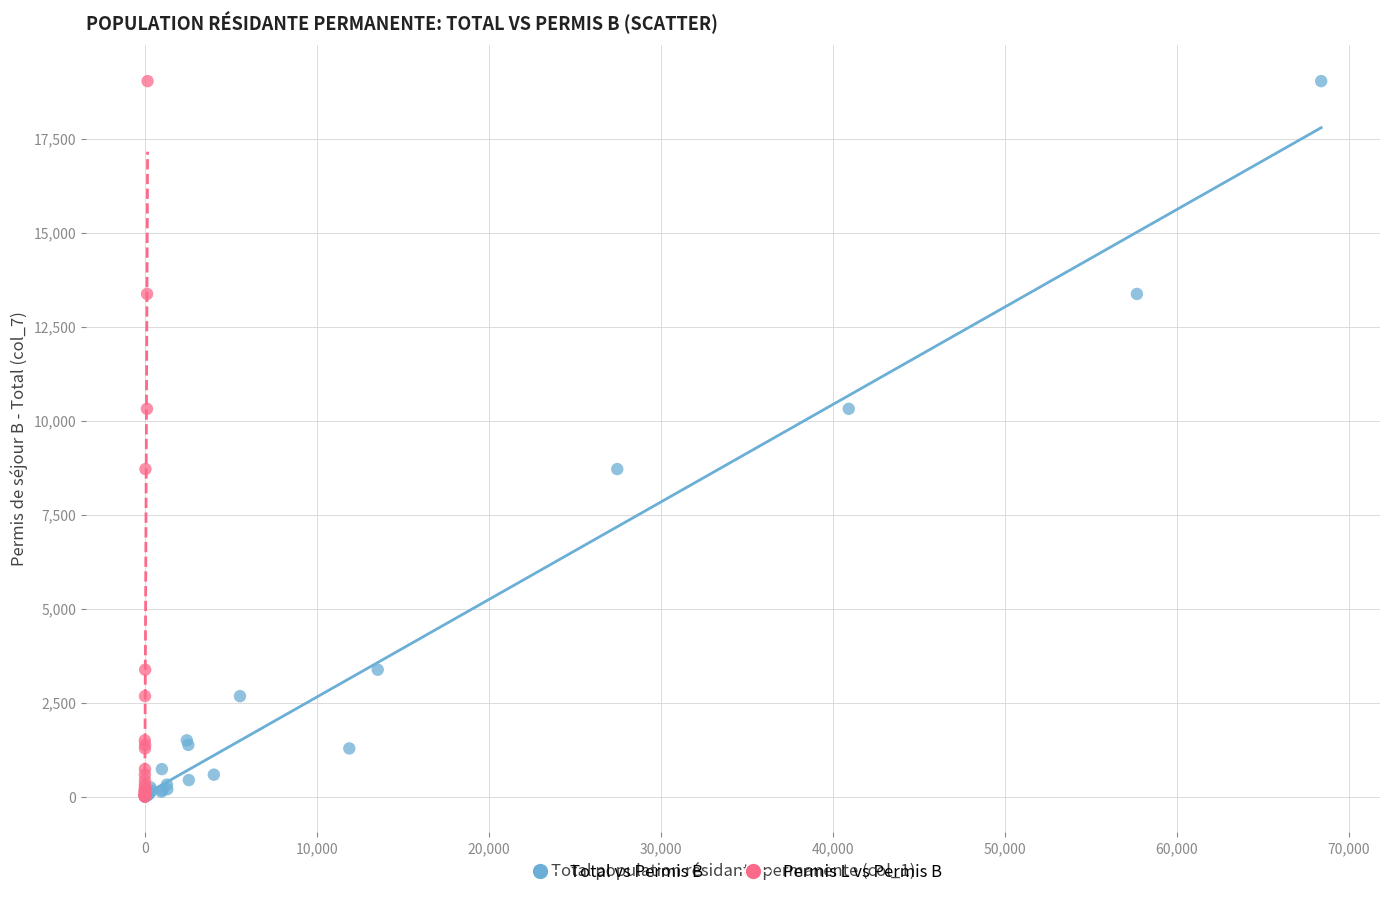

What are all the series names shown in the legend?

Total vs Permis B, Permis L vs Permis B